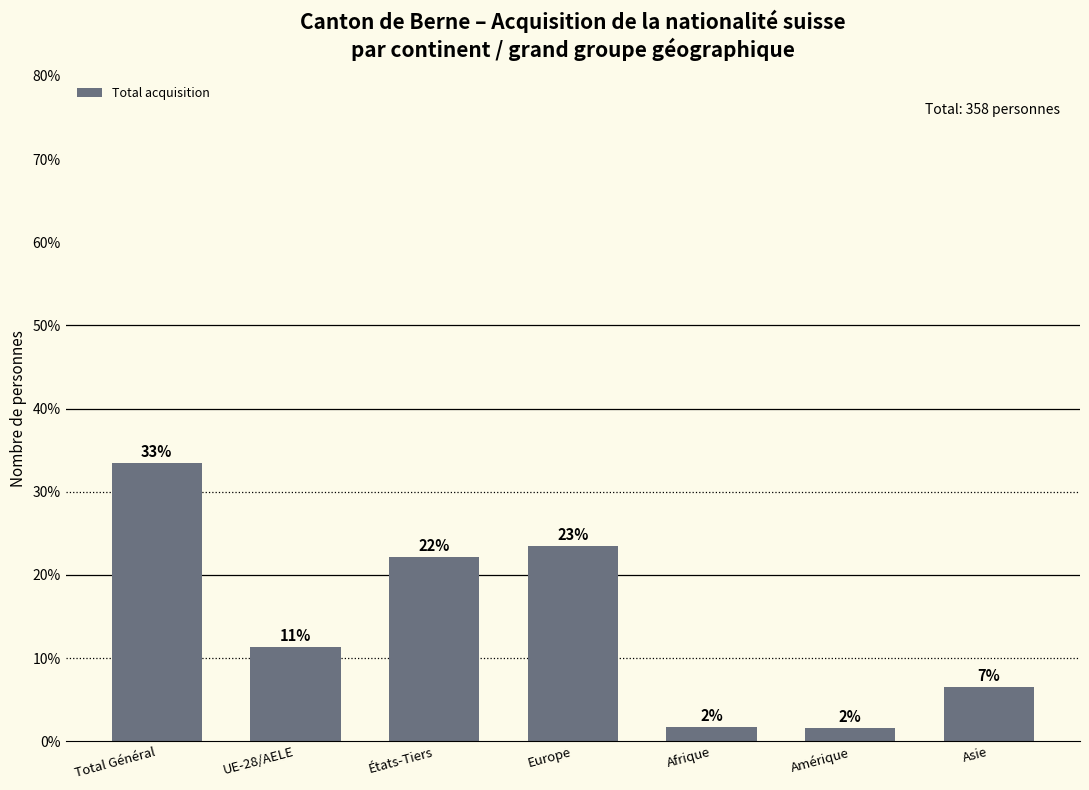

How many bars are there in total?

7